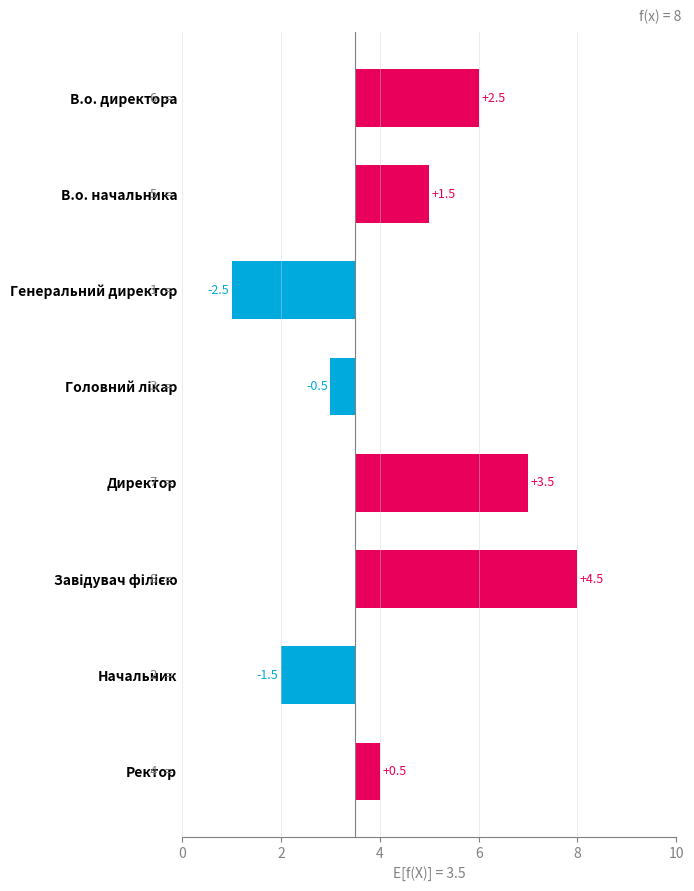

How many bars are there in total?

8